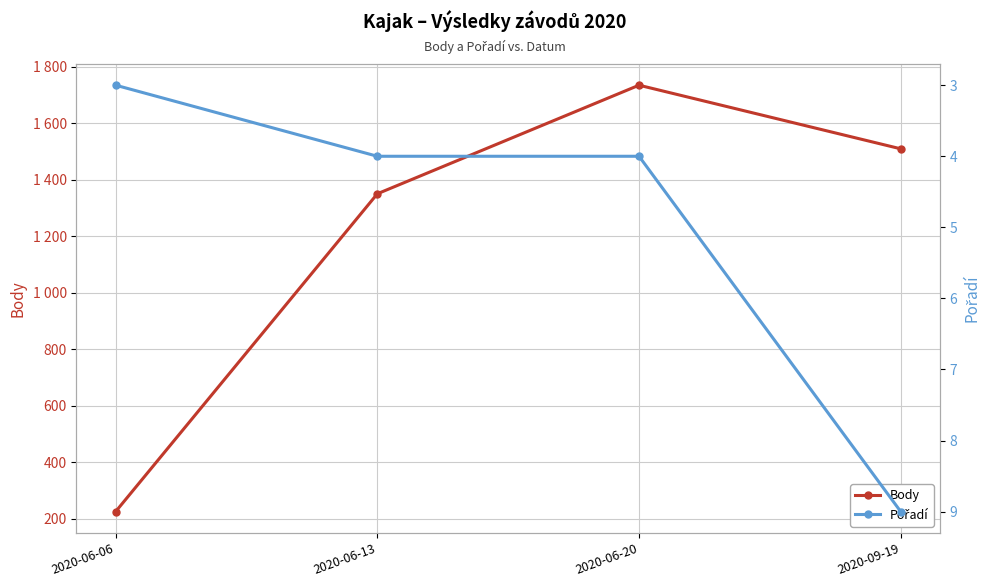

List the series in order of their peak value, highest first.

Body, Pořadí